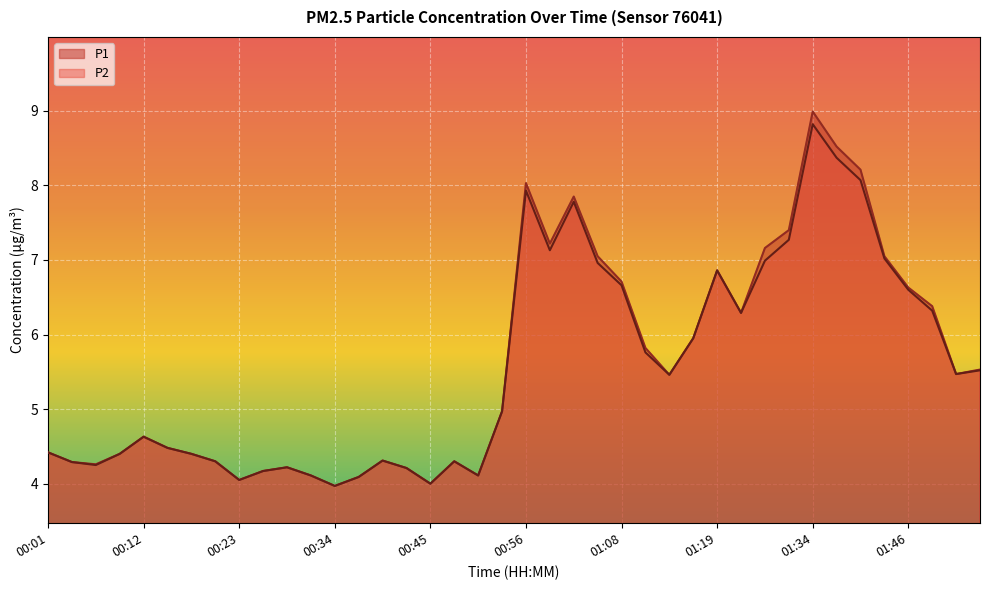

Reading left to right, transcribe all the data shown in this chart.

P1: 4.4	4.3	4.3	4.4	4.6	4.5	4.4	4.3	4.0	4.2	4.2	4.1	4.0	4.1	4.3	4.2	4.0	4.3	4.1	5.0	8.0	7.2	7.8	7.0	6.7	5.8	5.5	6.0	6.9	6.3	7.2	7.4	9.0	8.5	8.2	7.0	6.6	6.4	5.5	5.5
P2: 4.4	4.3	4.2	4.4	4.6	4.5	4.4	4.3	4.0	4.2	4.2	4.1	4.0	4.1	4.3	4.2	4.0	4.3	4.1	5.0	7.9	7.1	7.8	7.0	6.7	5.8	5.5	6.0	6.9	6.3	7.0	7.3	8.8	8.4	8.1	7.0	6.6	6.3	5.5	5.5